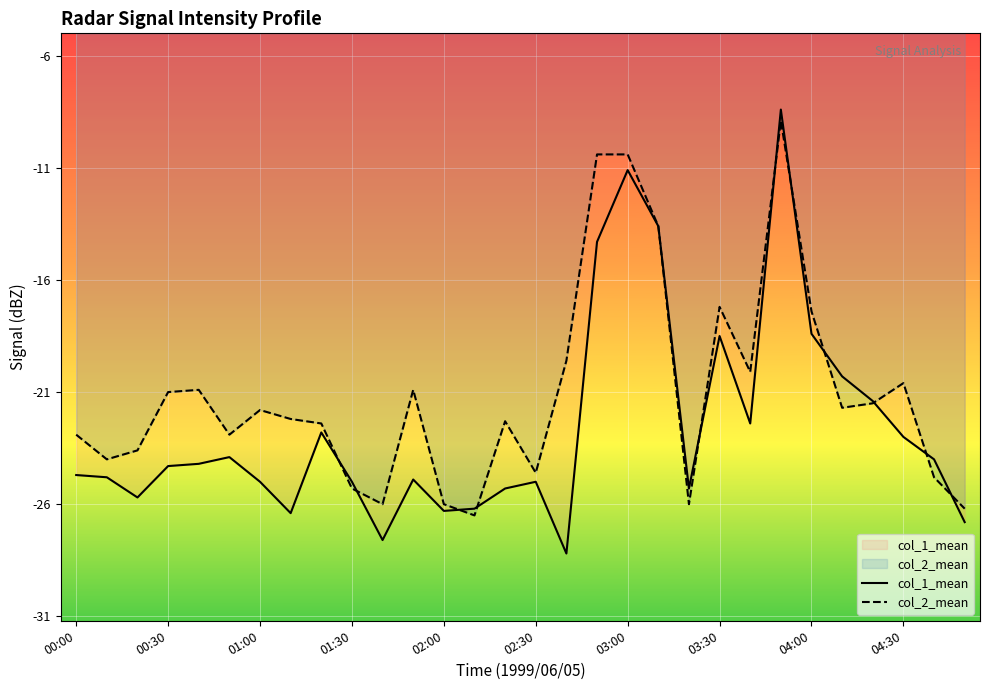

What position from the left is 10?

11